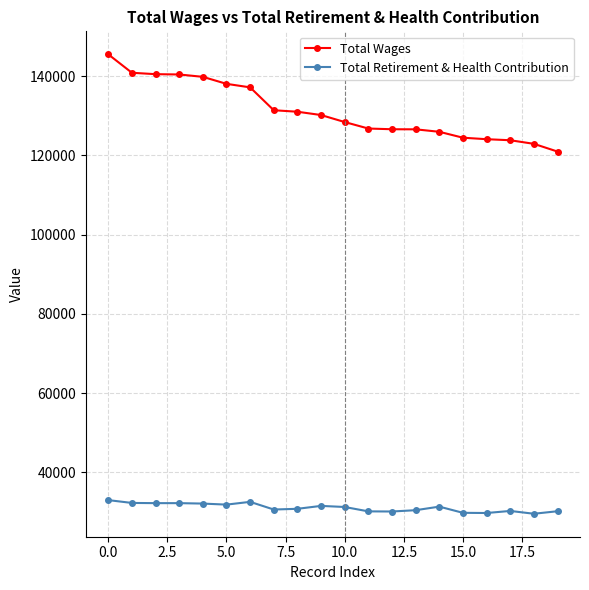

True or false: Total Retirement & Health Contribution has more than 2 points higher than both neighbors.

True